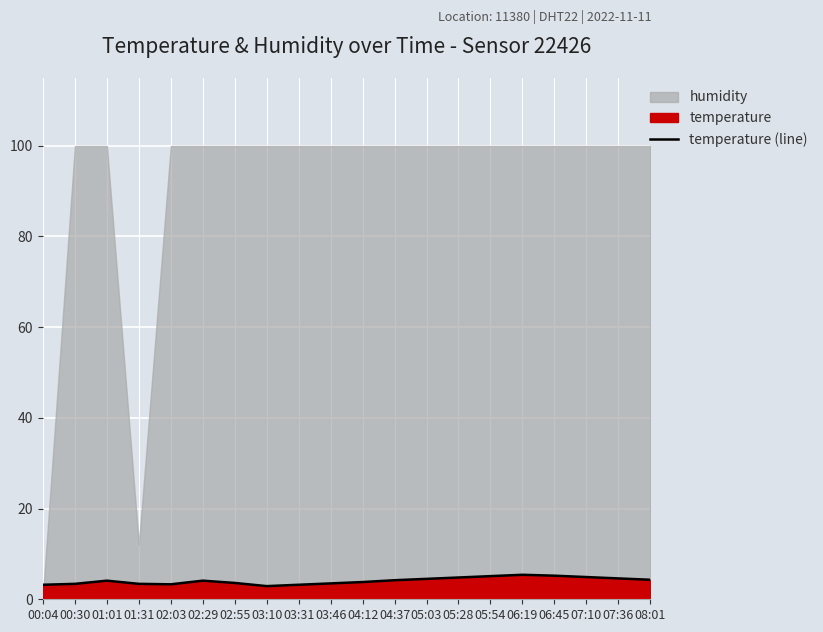

True or false: the data shows 6.8 at 06:45.

False